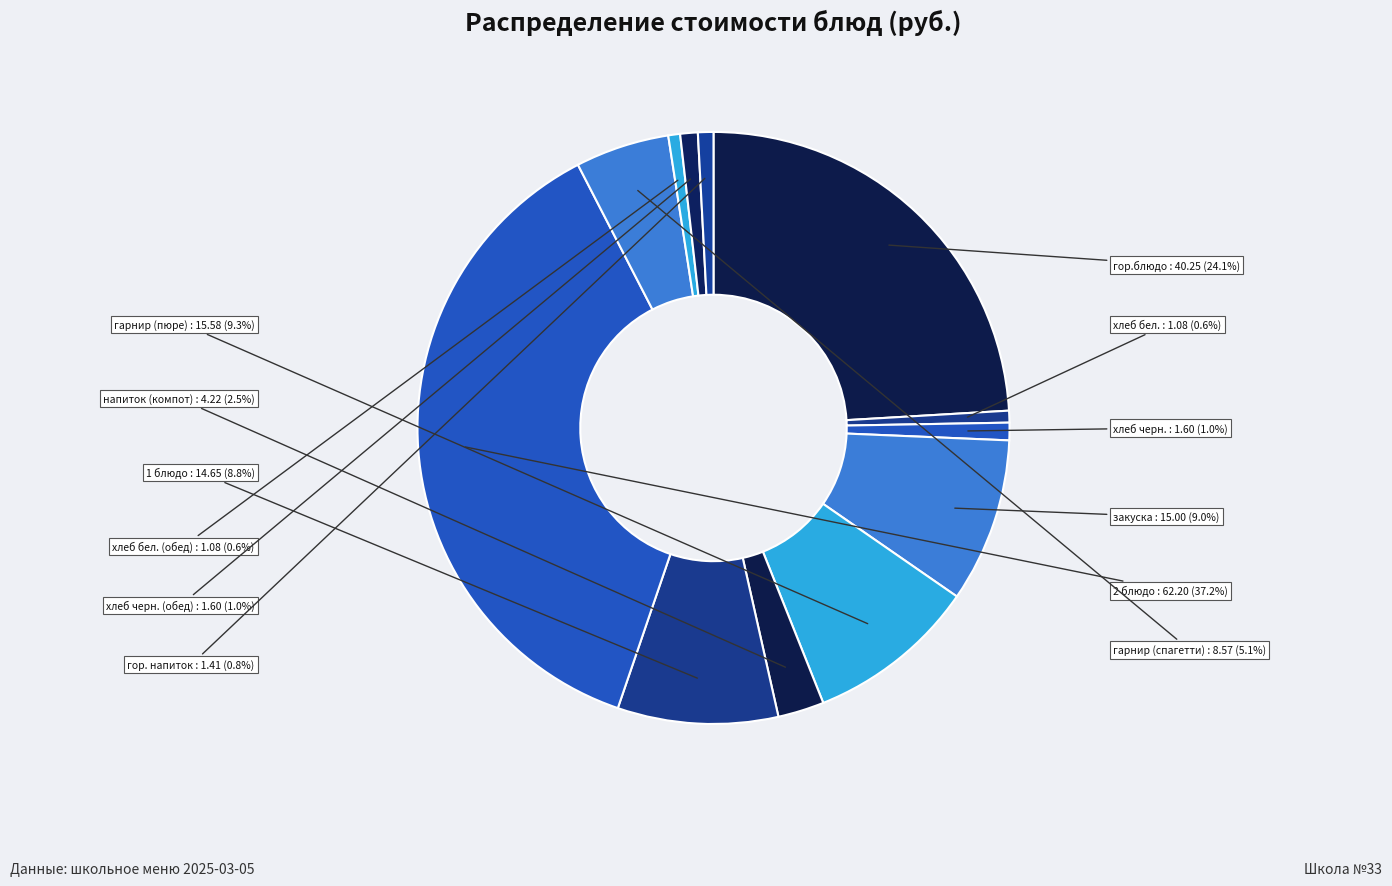

Which category has the biggest portion of the pie?

2 блюдо